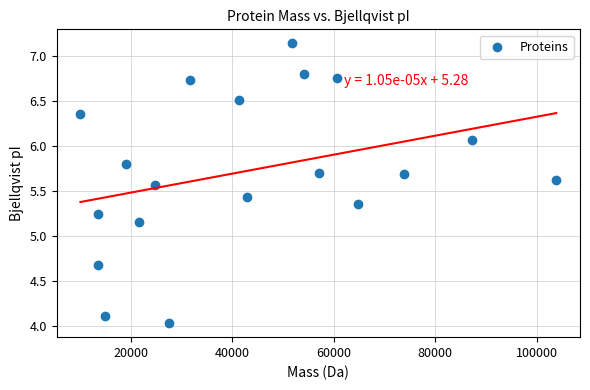

What is the range of Y values (max minus min)?

3.1